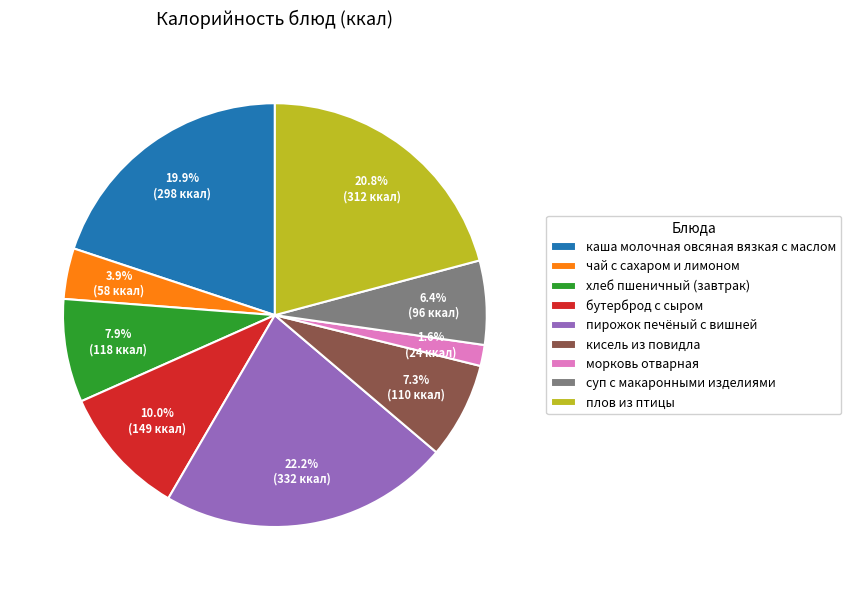

Between пирожок печёный с вишней and бутерброд с сыром, which is larger?

пирожок печёный с вишней